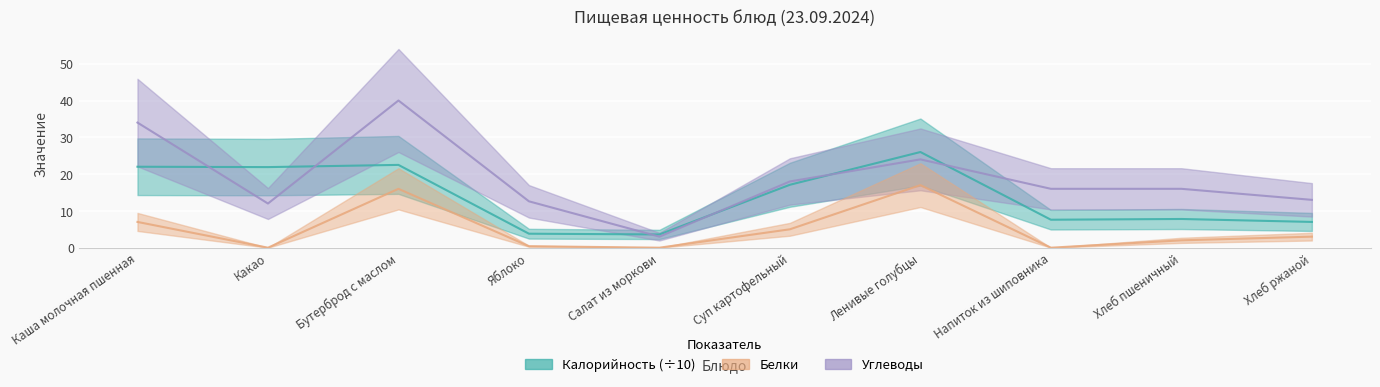

At which category is the sum across all series the highest?

Бутерброд с маслом